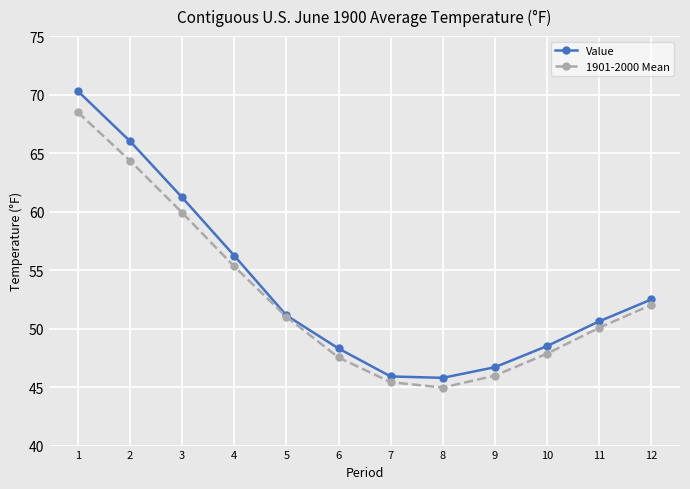

Where is Value nearest to the value 58?

4